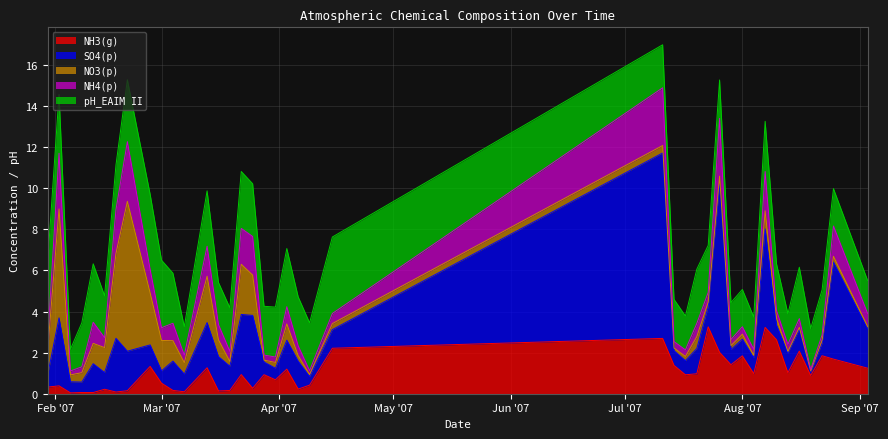

What is the label of the 2nd point from the right?

2007-08-25